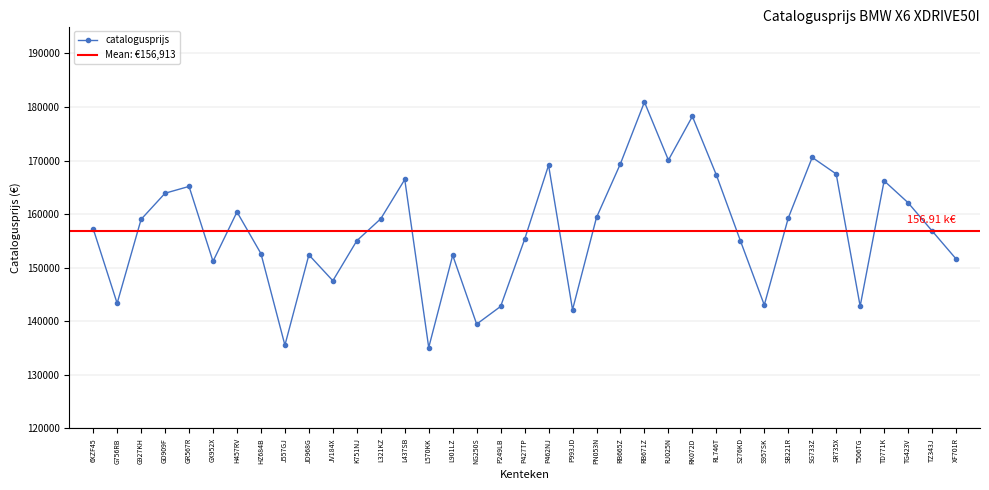

What is the sum of the values at RK072D and S957SK?

321274